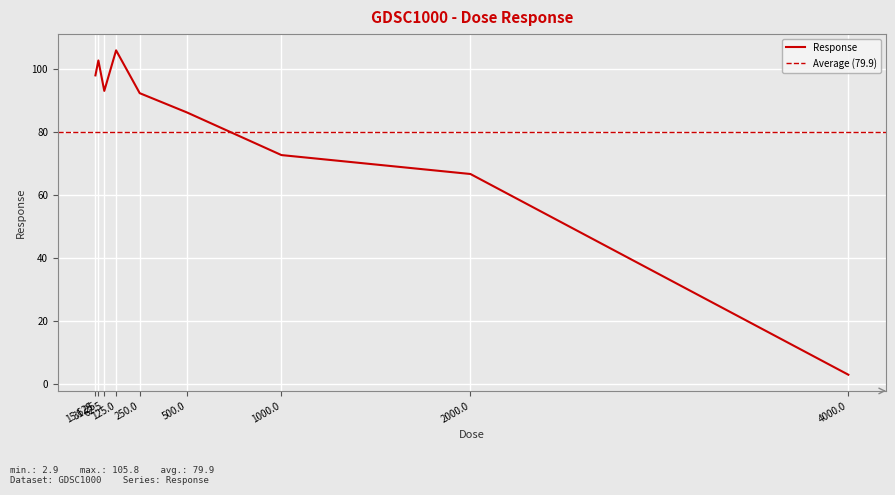

What is the difference between the maximum and minimum values?

102.9